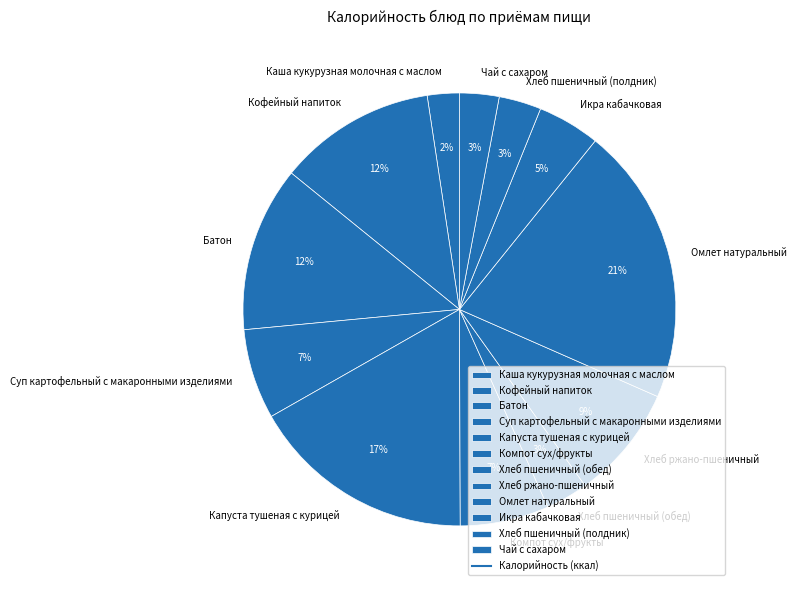

Is there a majority slice in this chart?

No